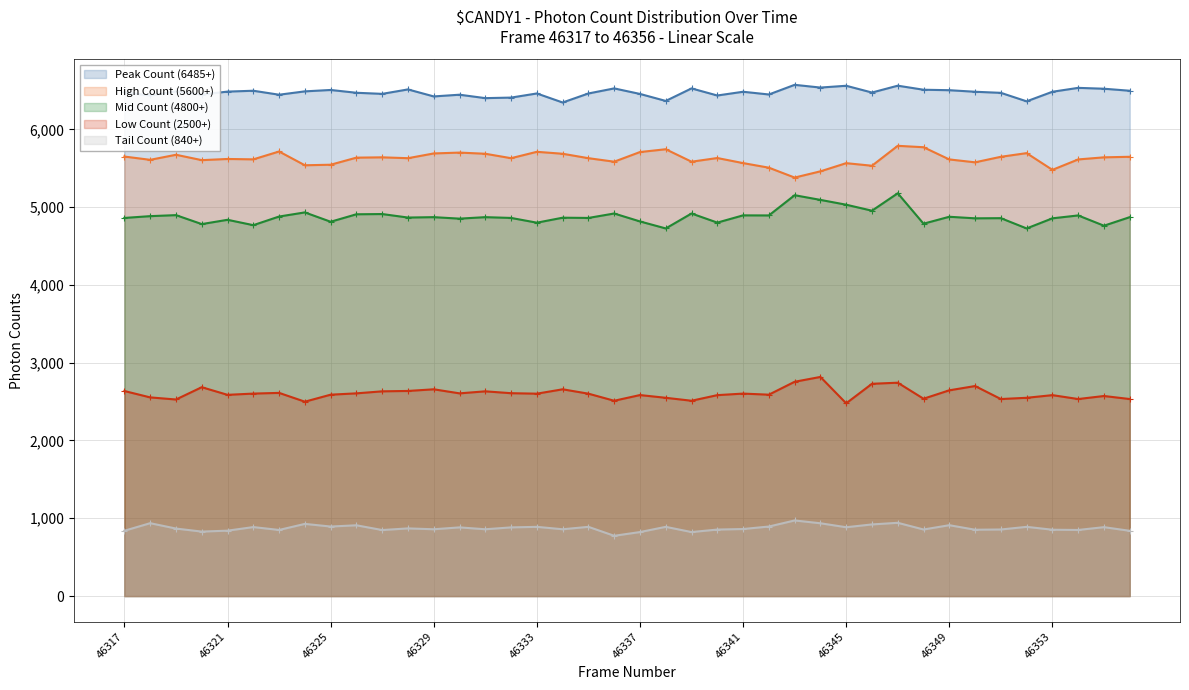

Reading right to left, list all the values displayed in this chart.

Peak Count (6485+): 46356=6496	46355=6522	46354=6533	46353=6483	46352=6360	46351=6469	46350=6483	46349=6503	46348=6509	46347=6561	46346=6473	46345=6560	46344=6537	46343=6572	46342=6448	46341=6483	46340=6435	46339=6526	46338=6365	46337=6455	46336=6526	46335=6461	46334=6345	46333=6461	46332=6408	46331=6401	46330=6445	46329=6423	46328=6513	46327=6456	46326=6470	46325=6506	46324=6488	46323=6445	46322=6496	46321=6485	46320=6447	46319=6487	46318=6435	46317=6475
High Count (5600+): 46356=5647	46355=5640	46354=5613	46353=5479	46352=5694	46351=5647	46350=5576	46349=5613	46348=5770	46347=5788	46346=5532	46345=5565	46344=5460	46343=5380	46342=5507	46341=5566	46340=5631	46339=5584	46338=5744	46337=5708	46336=5584	46335=5629	46334=5686	46333=5711	46332=5629	46331=5686	46330=5701	46329=5690	46328=5629	46327=5640	46326=5636	46325=5545	46324=5538	46323=5715	46322=5614	46321=5619	46320=5604	46319=5673	46318=5608	46317=5650
Mid Count (4800+): 46356=4871	46355=4761	46354=4893	46353=4856	46352=4726	46351=4858	46350=4856	46349=4876	46348=4787	46347=5178	46346=4954	46345=5031	46344=5093	46343=5153	46342=4893	46341=4894	46340=4801	46339=4918	46338=4726	46337=4816	46336=4918	46335=4861	46334=4864	46333=4800	46332=4861	46331=4871	46330=4852	46329=4871	46328=4866	46327=4911	46326=4908	46325=4812	46324=4932	46323=4879	46322=4768	46321=4837	46320=4782	46319=4897	46318=4884	46317=4861
Low Count (2500+): 46356=2533	46355=2572	46354=2533	46353=2583	46352=2549	46351=2533	46350=2700	46349=2645	46348=2537	46347=2743	46346=2729	46345=2478	46344=2817	46343=2755	46342=2589	46341=2603	46340=2583	46339=2511	46338=2549	46337=2584	46336=2511	46335=2602	46334=2658	46333=2602	46332=2608	46331=2632	46330=2606	46329=2658	46328=2637	46327=2632	46326=2606	46325=2589	46324=2499	46323=2612	46322=2603	46321=2587	46320=2685	46319=2527	46318=2554	46317=2636
Tail Count (840+): 46356=839	46355=886	46354=850	46353=853	46352=890	46351=856	46350=853	46349=911	46348=856	46347=942	46346=921	46345=885	46344=936	46343=972	46342=894	46341=862	46340=855	46339=823	46338=890	46337=823	46336=775	46335=890	46334=859	46333=890	46332=883	46331=859	46330=883	46329=859	46328=870	46327=849	46326=910	46325=894	46324=928	46323=850	46322=887	46321=841	46320=829	46319=868	46318=937	46317=840